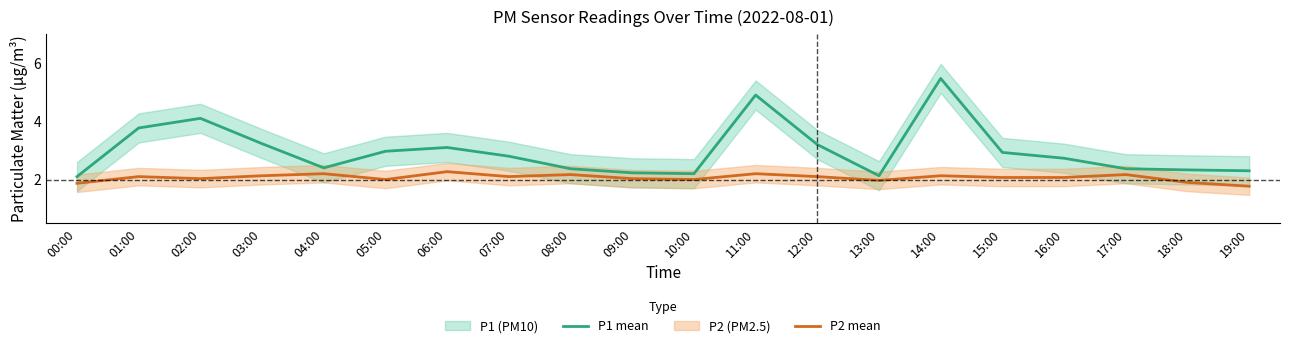

True or false: P1 mean and P2 mean intersect in this chart.

False